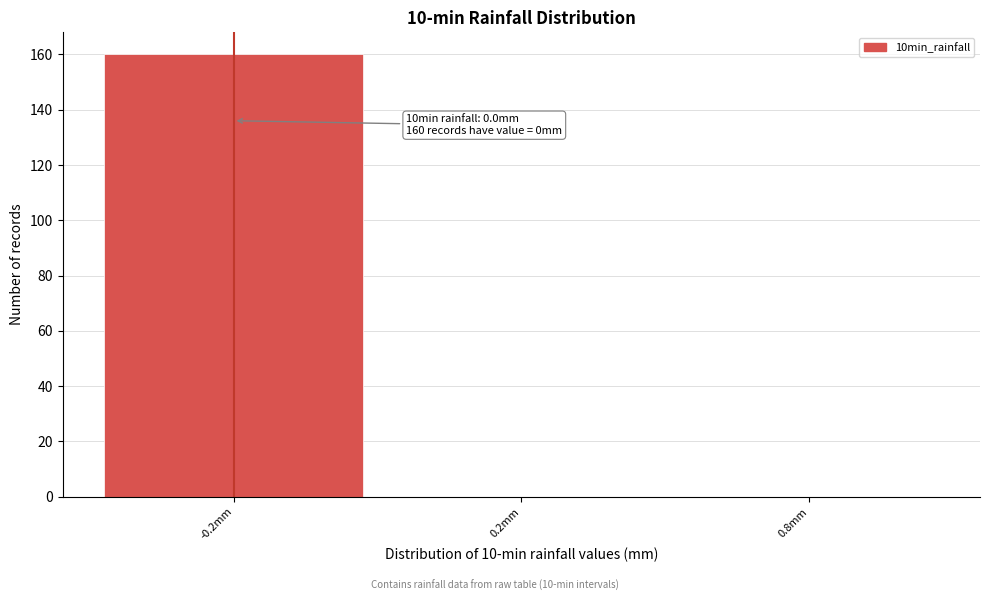

Reading right to left, list all the values displayed in this chart.

0.8mm=0	0.2mm=0	-0.2mm=160